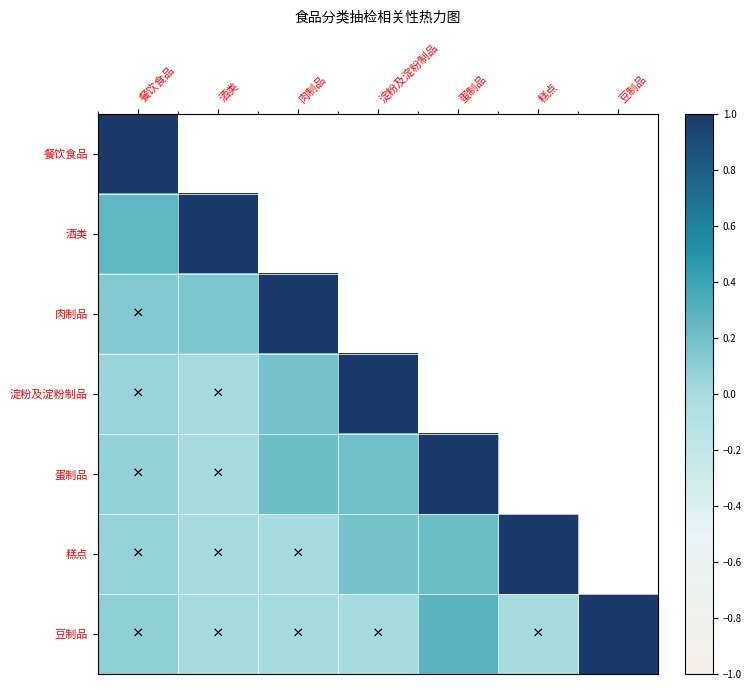

How many values in 蛋制品 are above zero?

4